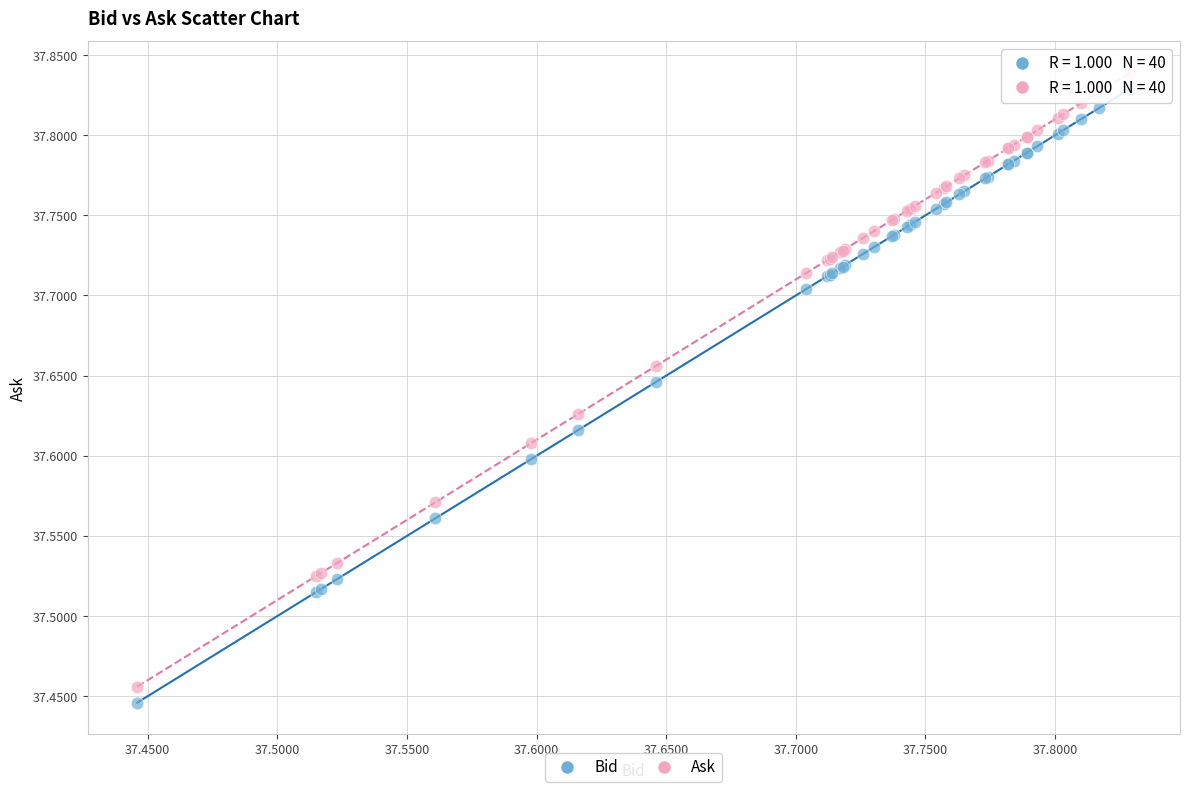

Which series contains the lowest Y value?

Bid